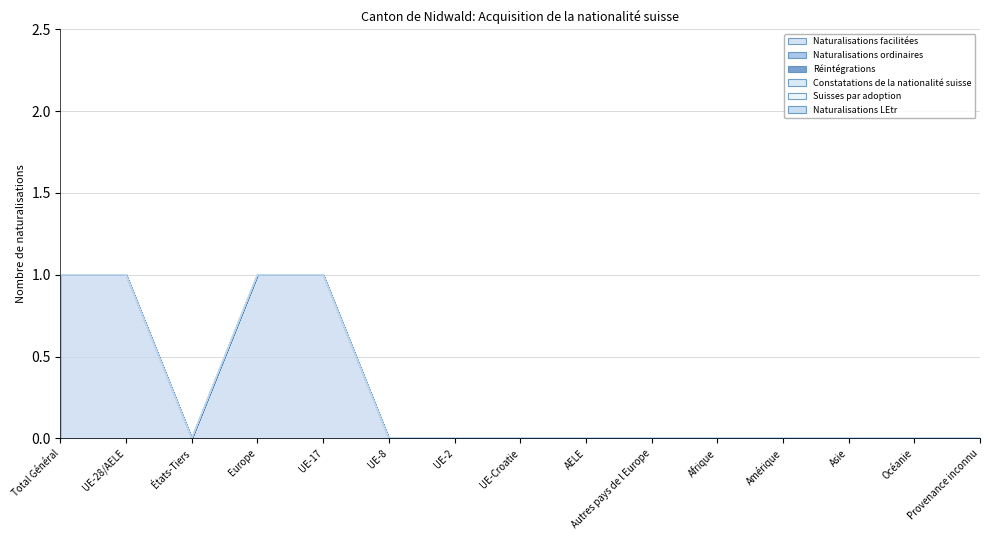

Which series has the largest total across all categories?

Naturalisations facilitées